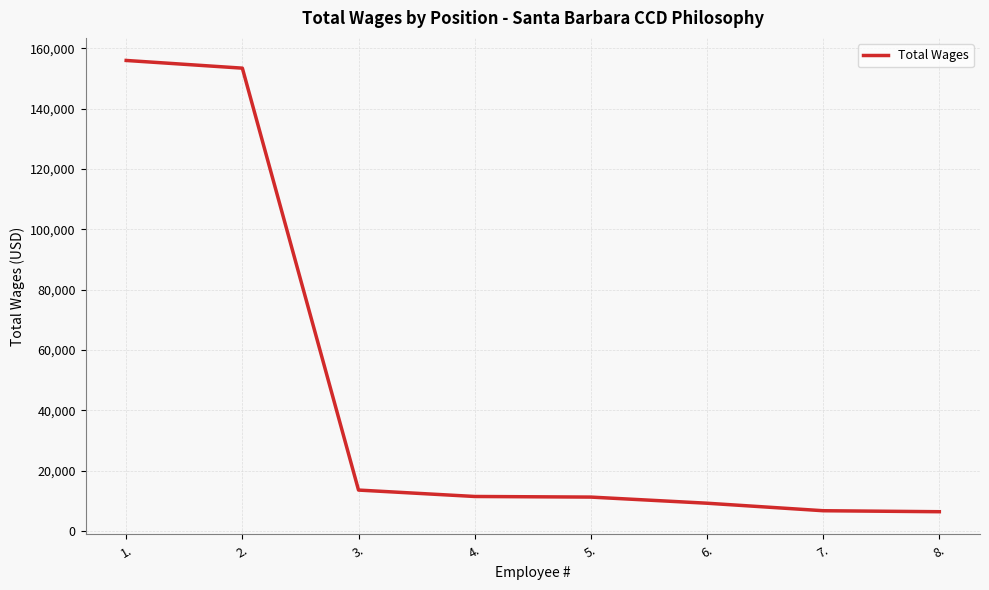

What is the ratio of the value at 1. to the value at 6.?

16.9